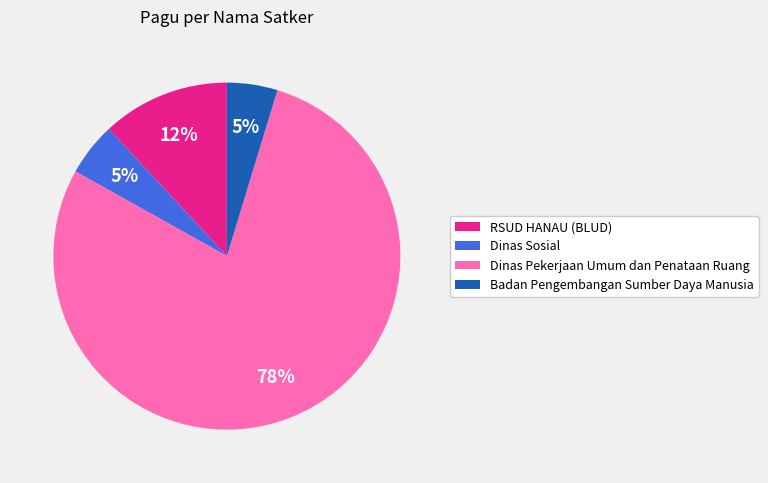

Count the number of slices in the pie.

4